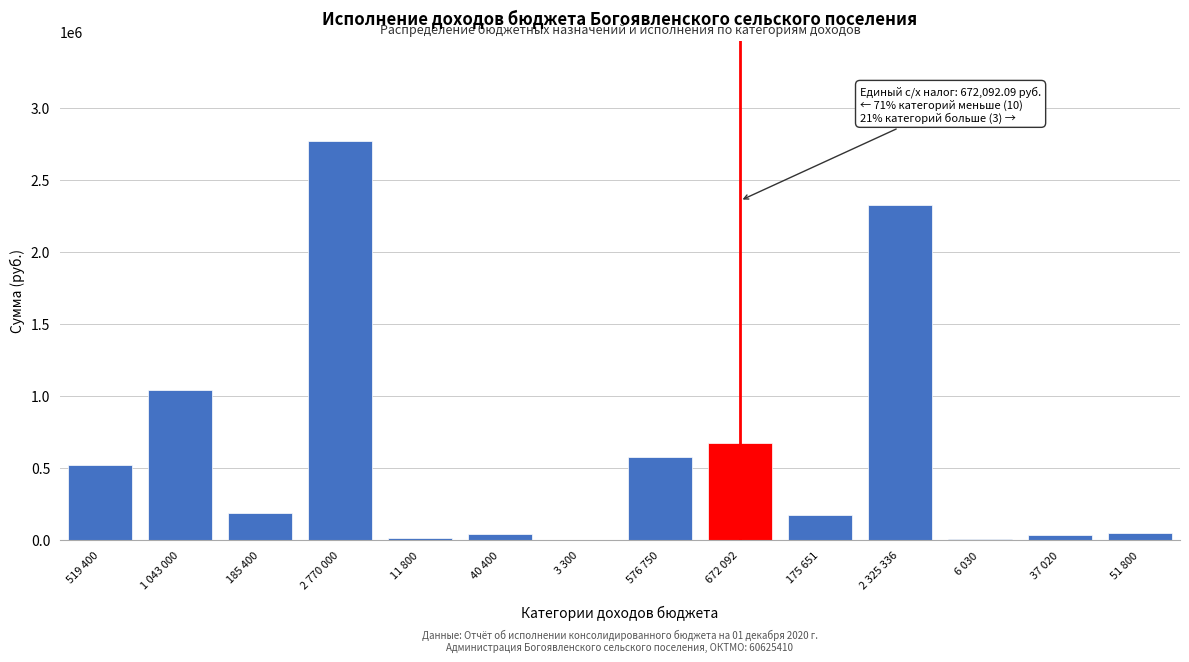

What is the maximum value shown in the chart?

2770000.0